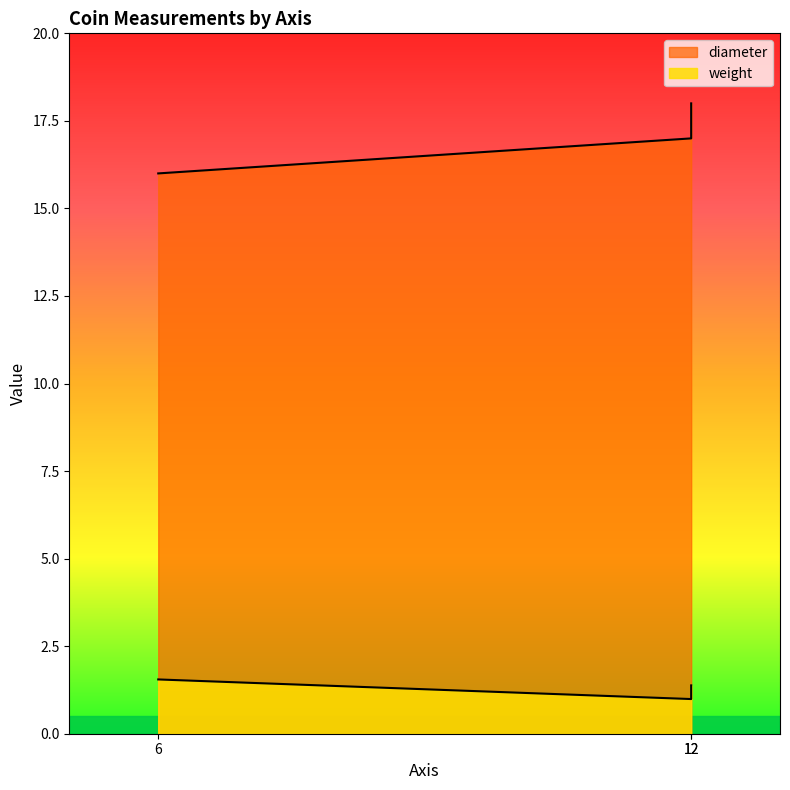

What is the approximate value of diameter at 6?

16.0